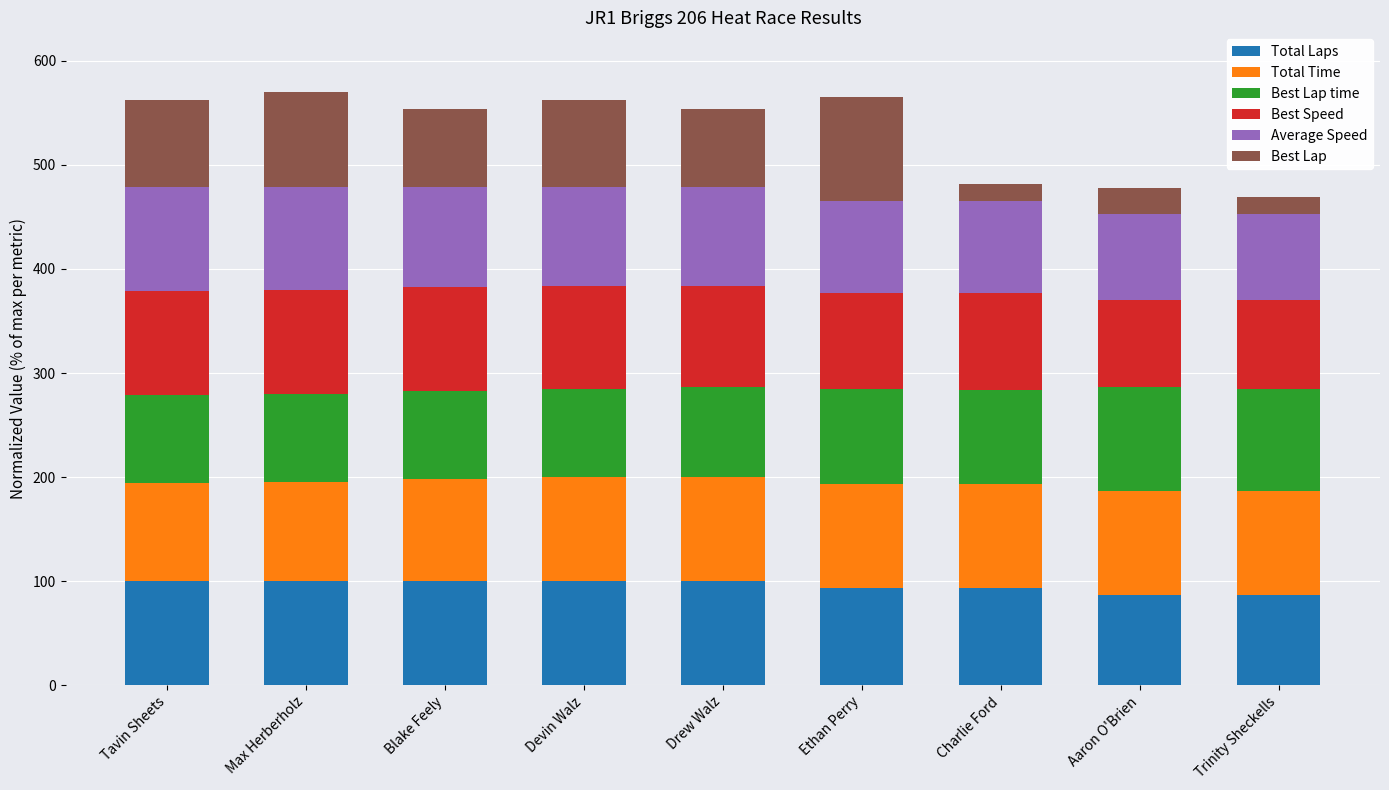

What is the difference between the maximum and minimum values in the Total Laps series?

13.3